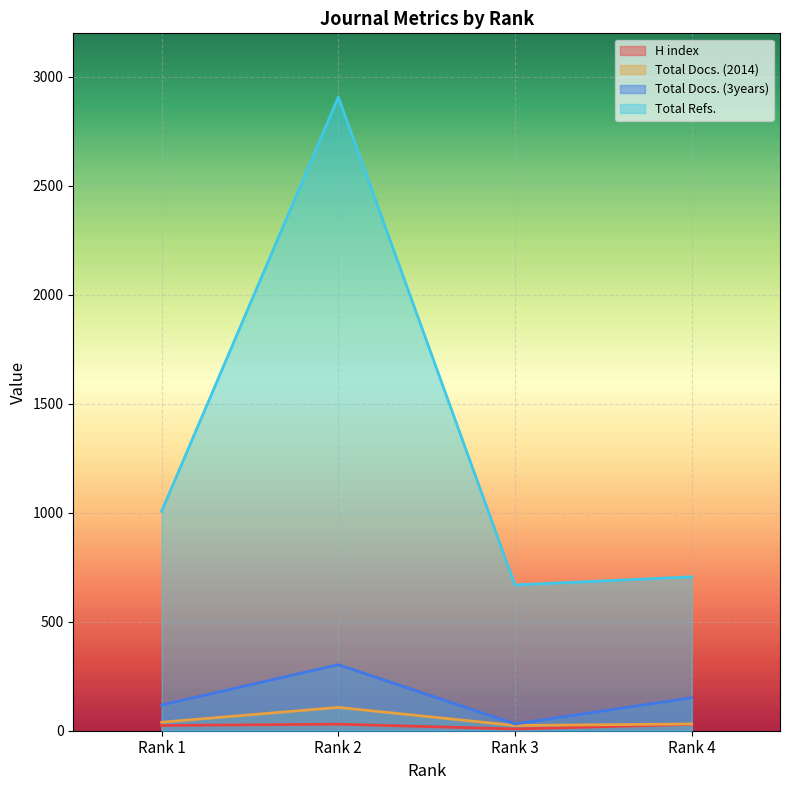

Does the chart display data point markers on the line(s)?

No